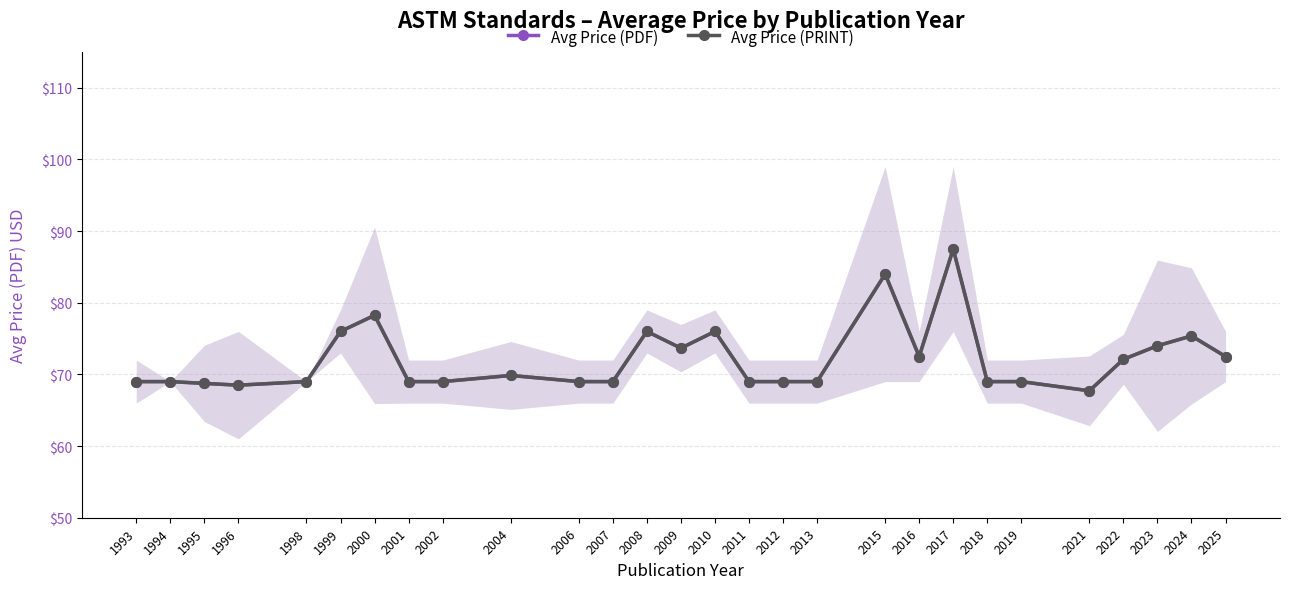

What is the total value across all series at 2025?

145.0